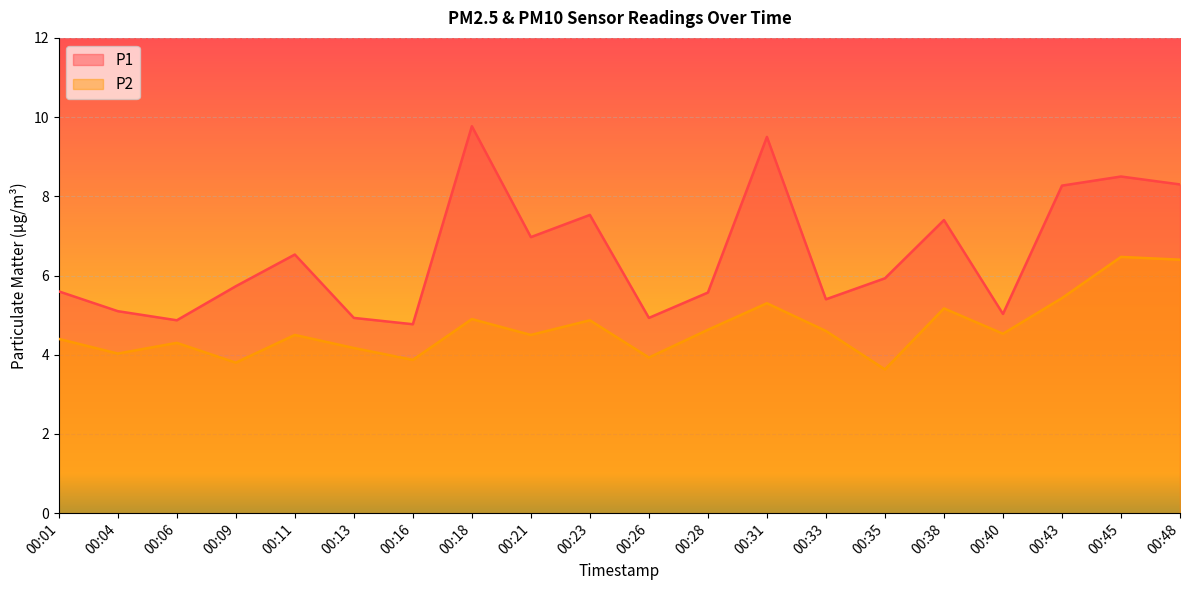

Between 00:06 and 00:40, which is larger?

00:40